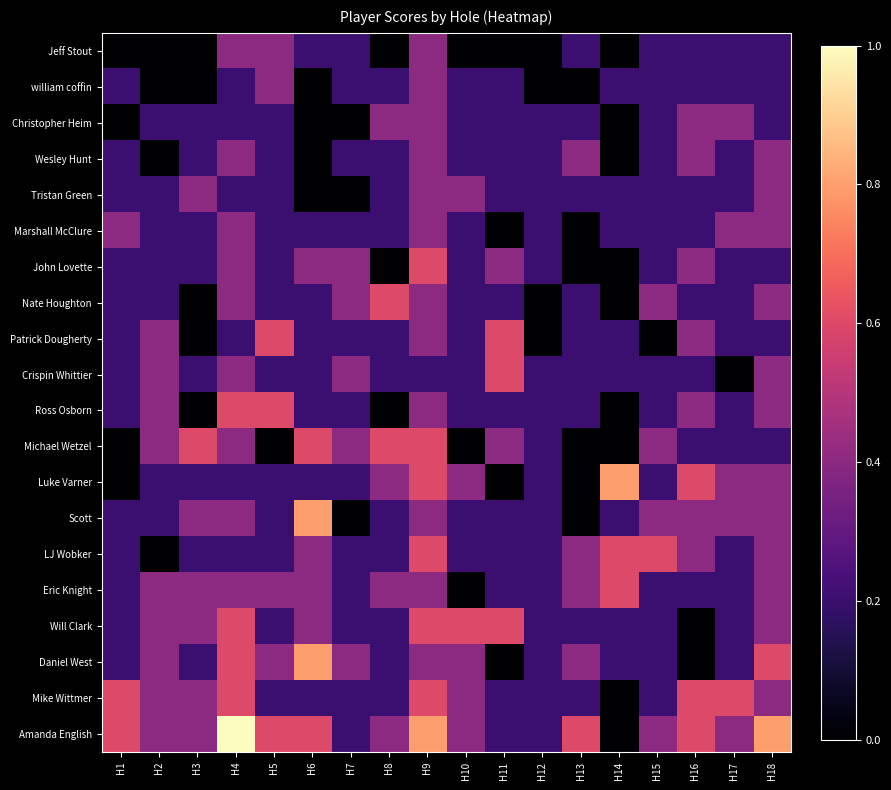

Rank the series at H14 from highest to lowest value.

Luke Varner, LJ Wobker, Eric Knight, william coffin, Tristan Green, Marshall McClure, Patrick Dougherty, Crispin Whittier, Scott, Will Clark, Daniel West, Jeff Stout, Christopher Heim, Wesley Hunt, John Lovette, Nate Houghton, Ross Osborn, Michael Wetzel, Mike Wittmer, Amanda English